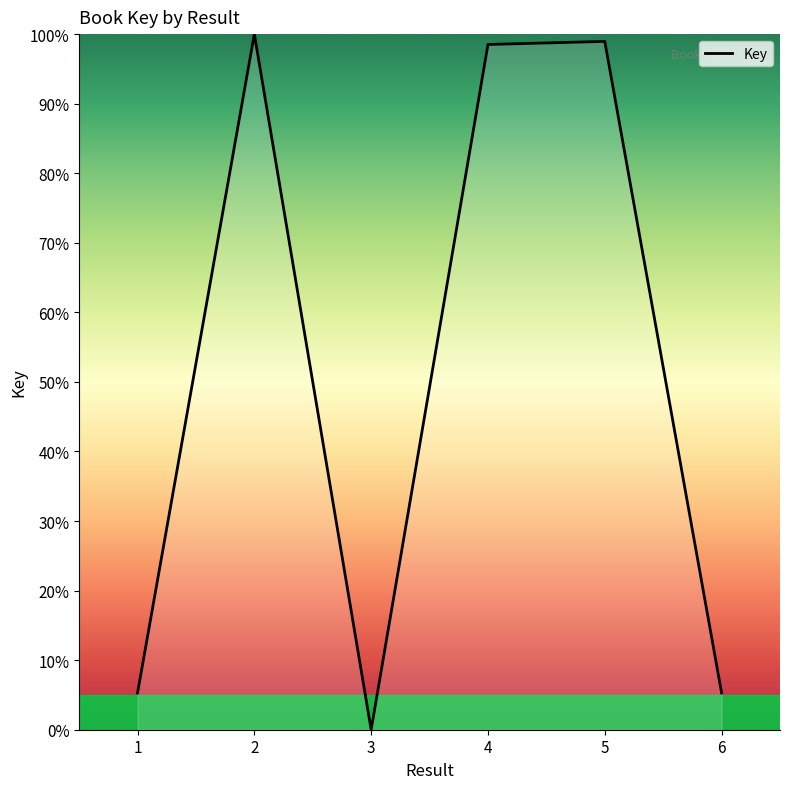

What is the change in value from 2 to 3?

-100.0